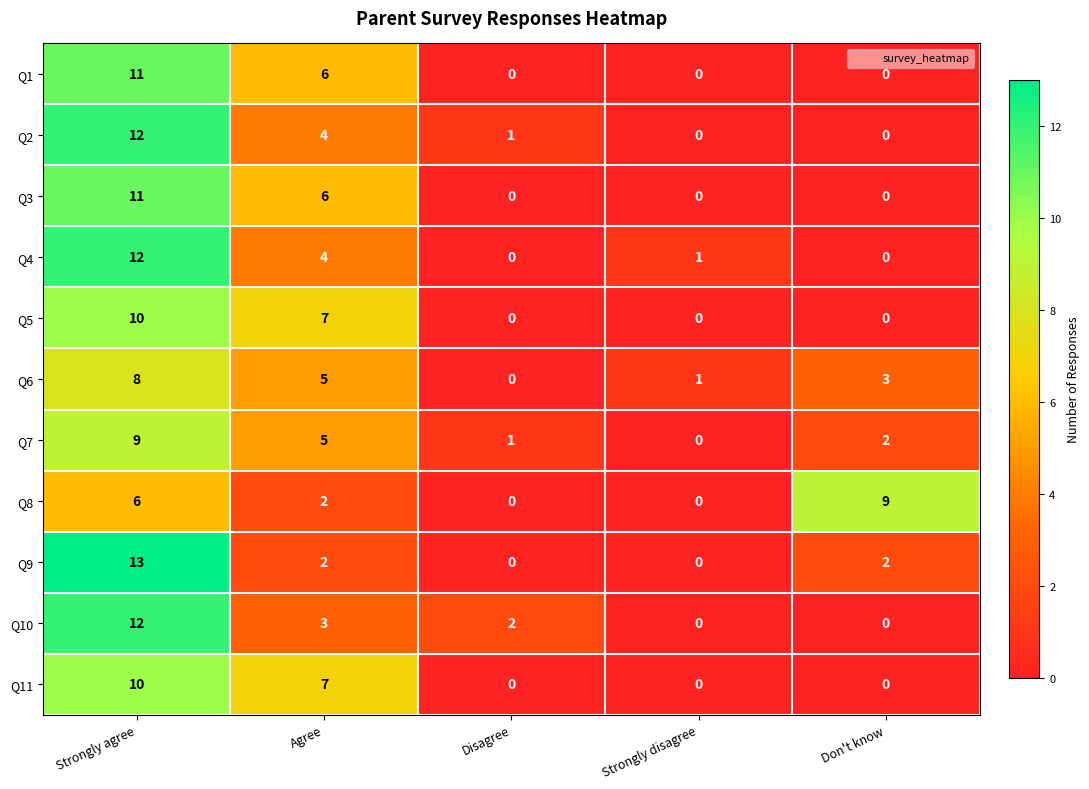

Which category has the highest value in the Q1 series?

Strongly agree